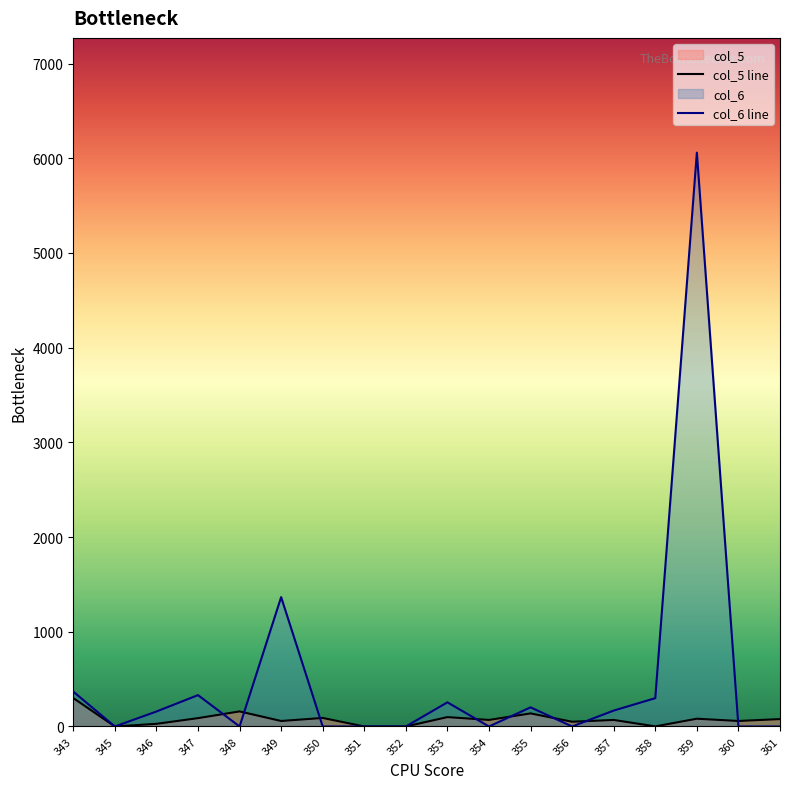

What is the spread (max minus min) of values at 353?

156